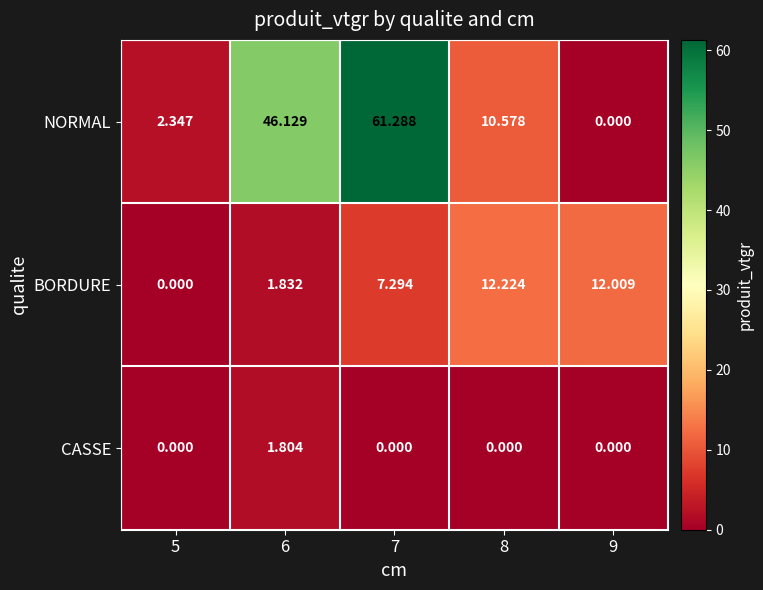

Rank the series at 6 from lowest to highest value.

CASSE, BORDURE, NORMAL